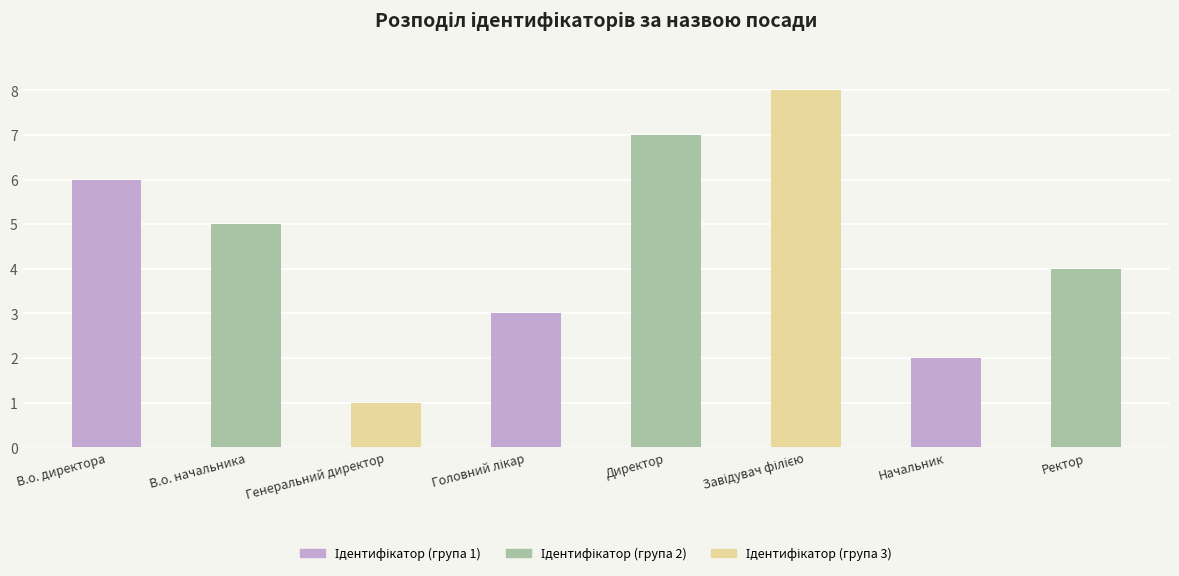

Is it true that the value at Генеральний директор is 0?

False